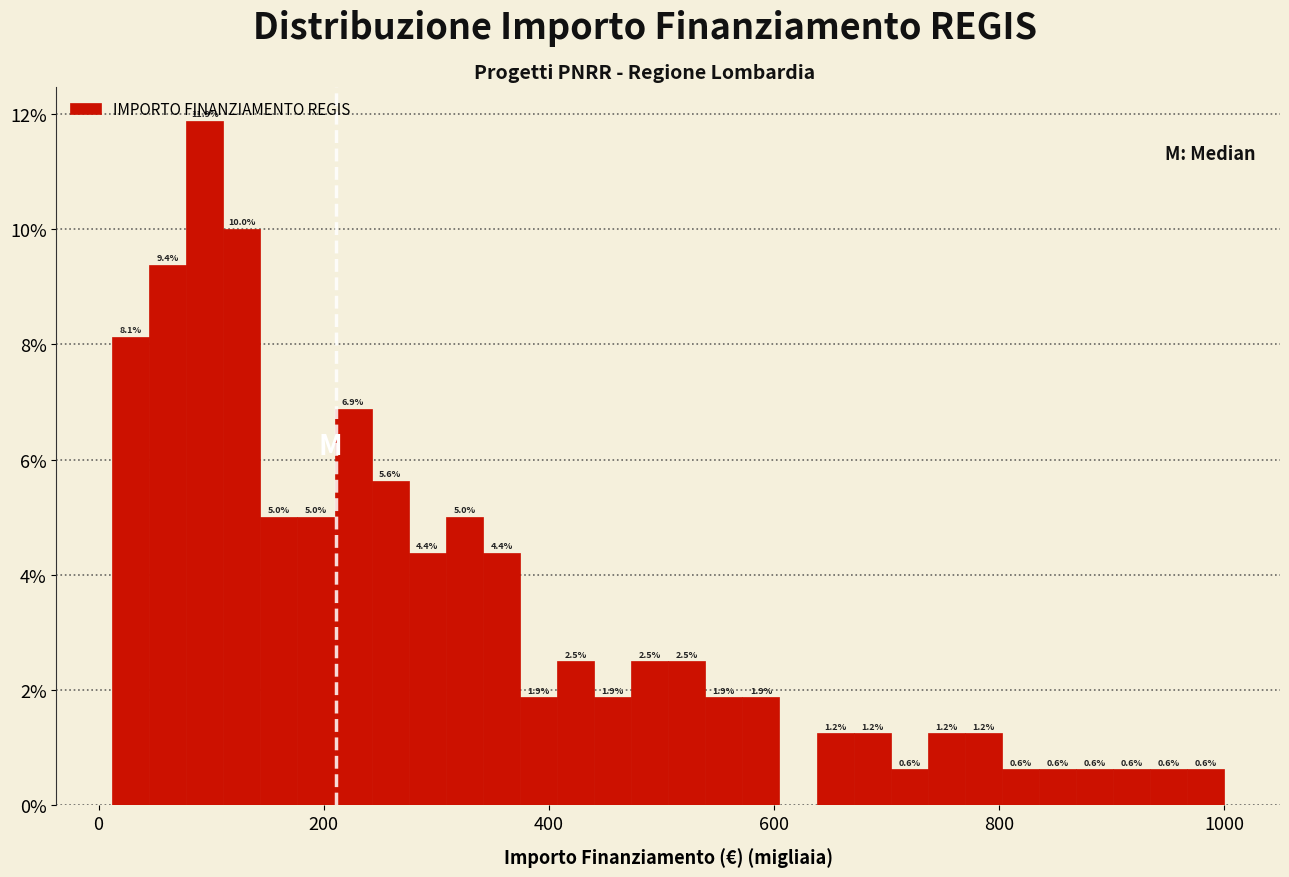

Read against the x-axis, roughly where is the centre of the tallest bar?

100